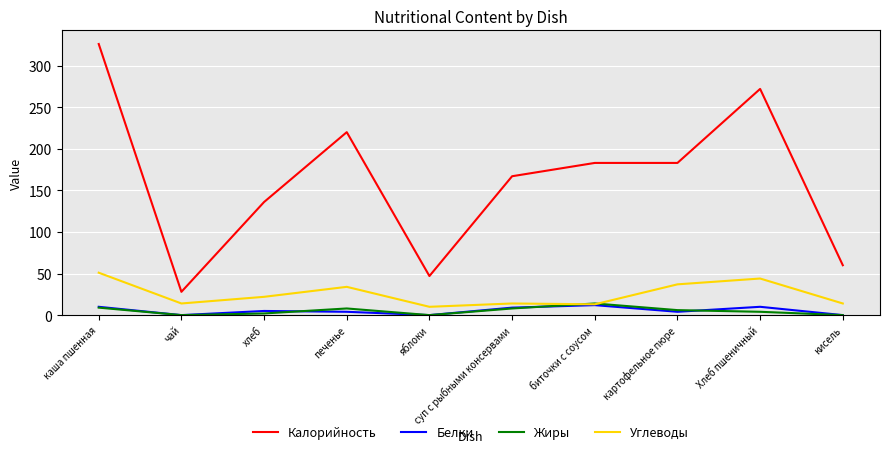

Read the Жиры value at Хлеб пшеничный.

4